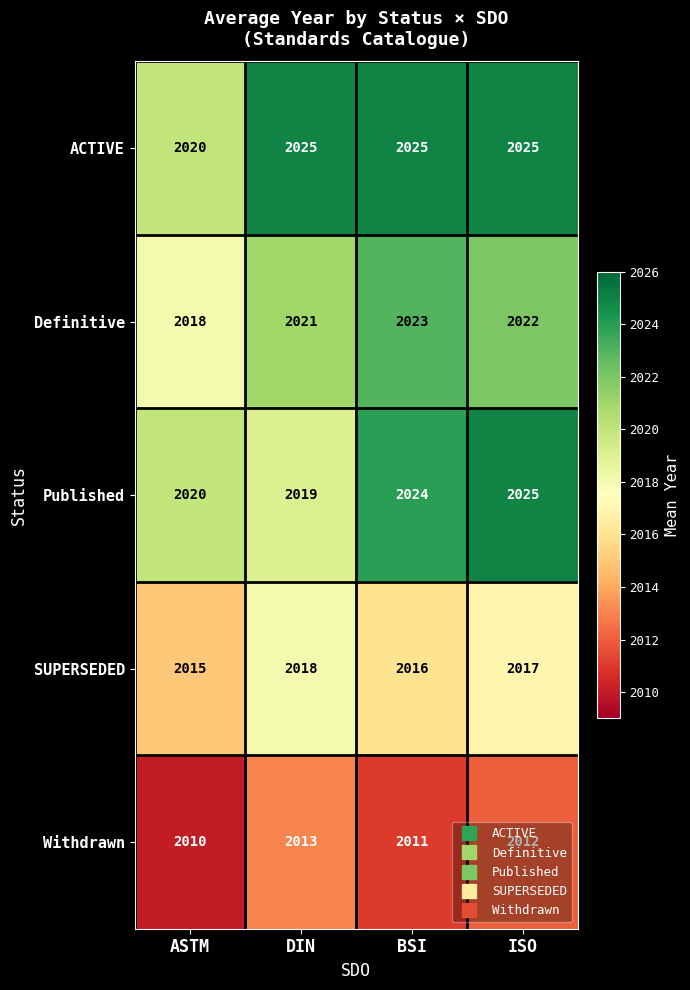

The Definitive series shows 3250 at ASTM. True or false?

False